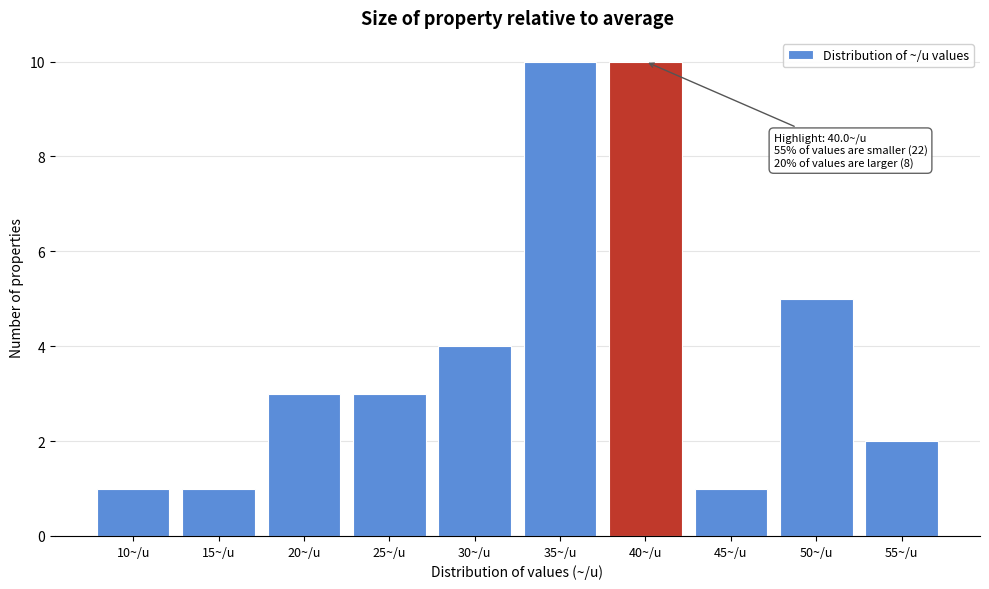

Reading left to right, list all the values displayed in this chart.

10~/u=1	15~/u=1	20~/u=3	25~/u=3	30~/u=4	35~/u=10	40~/u=10	45~/u=1	50~/u=5	55~/u=2